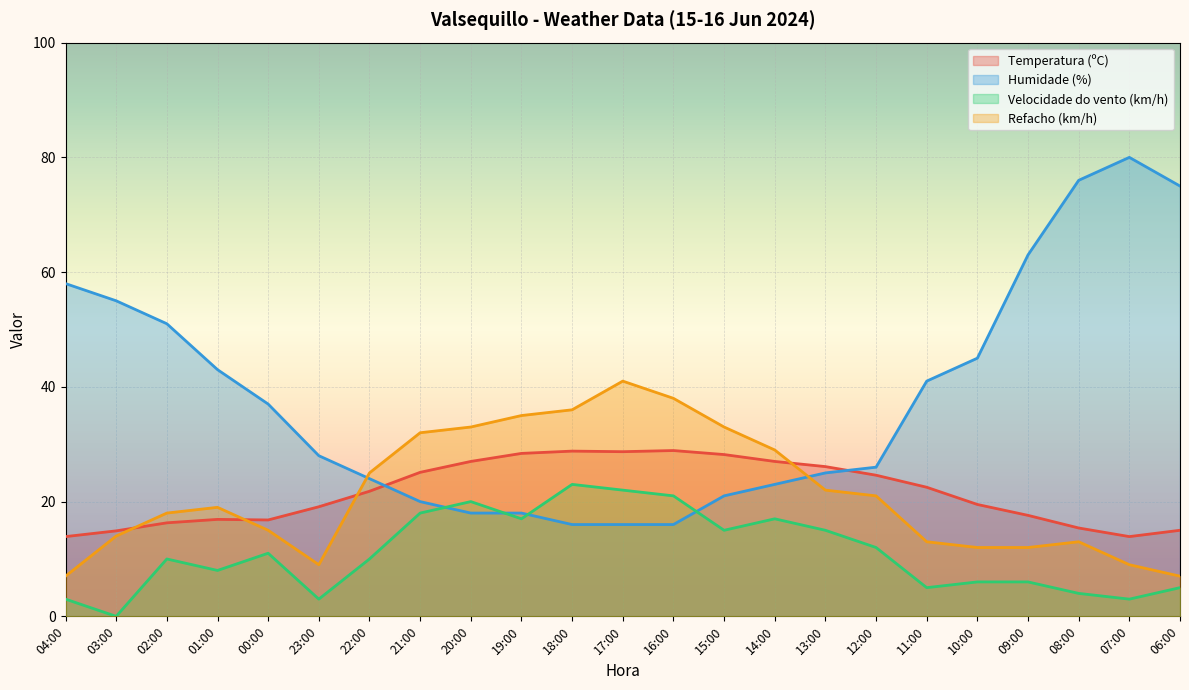

What is the value of the Humidade (%) point at the 15th from the left?

23.0